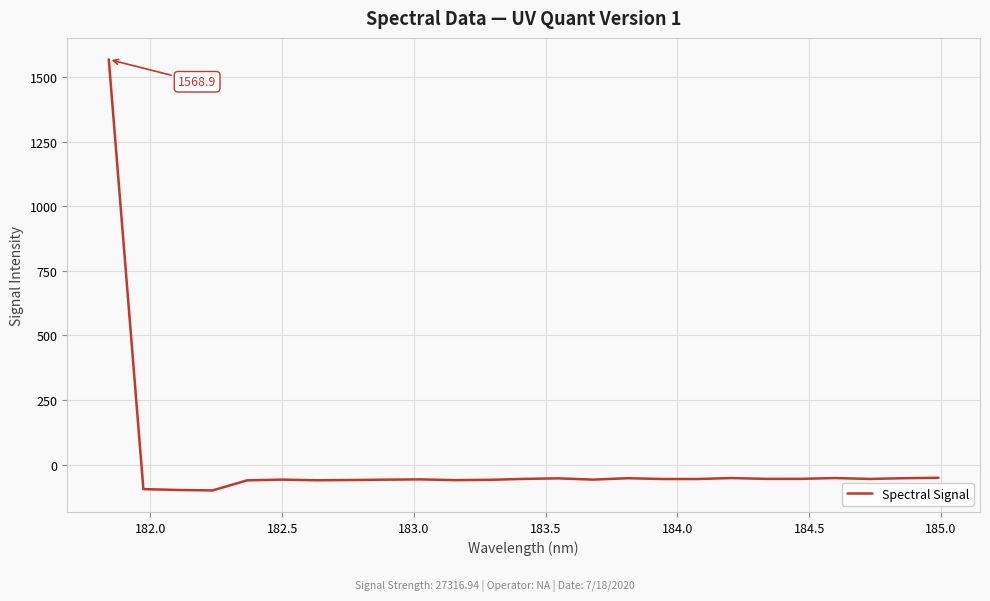

How many values are below zero?

24